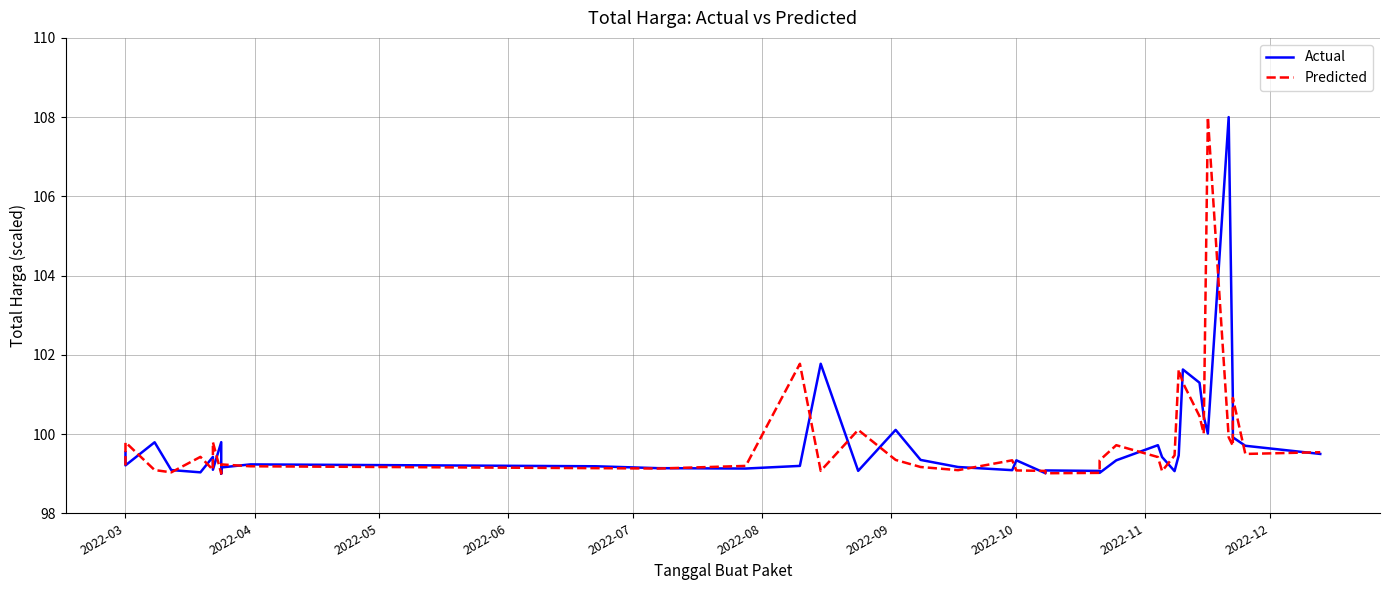

Is the value of Predicted at 32 greater than the value of Actual at 14?

Yes